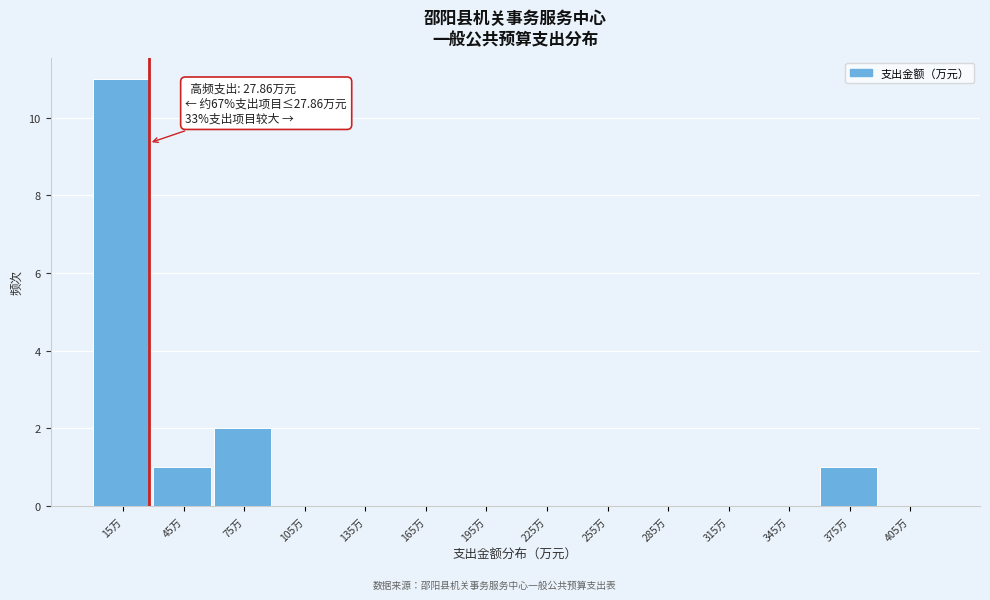

Over which range of the x-axis is the bar tallest?

0 to 30